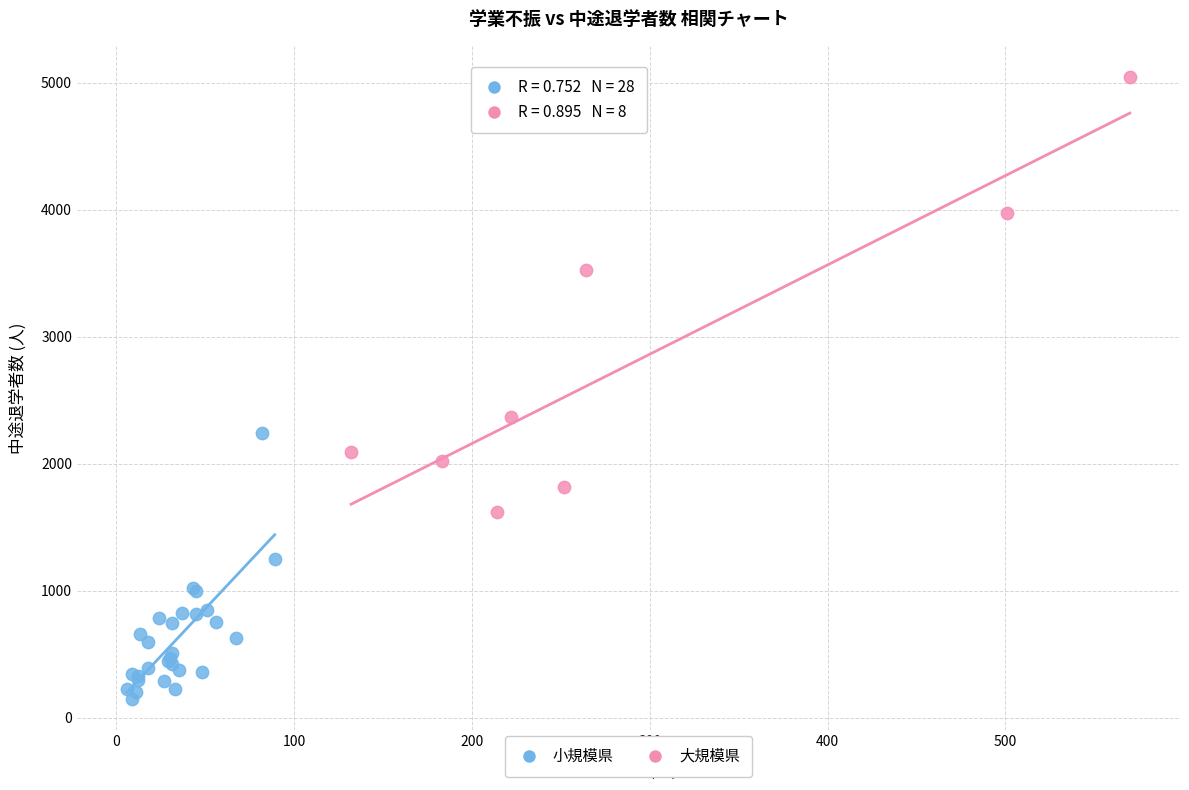

What are all the series names shown in the legend?

小規模県, 大規模県